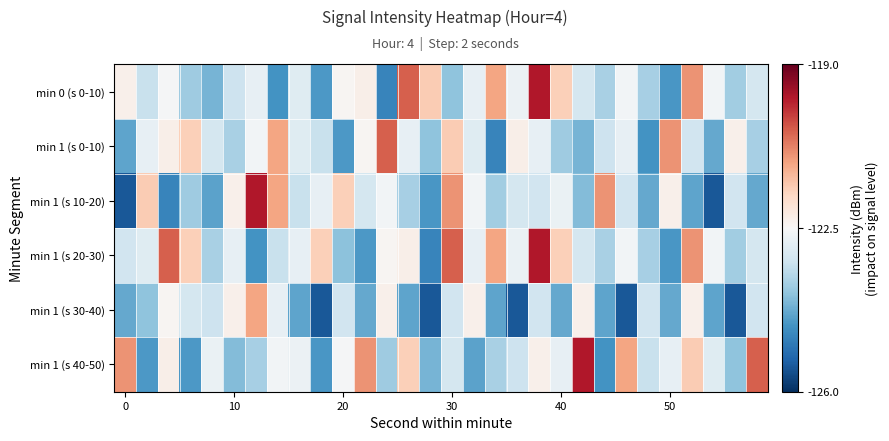

At which category is the sum across all series the highest?

19